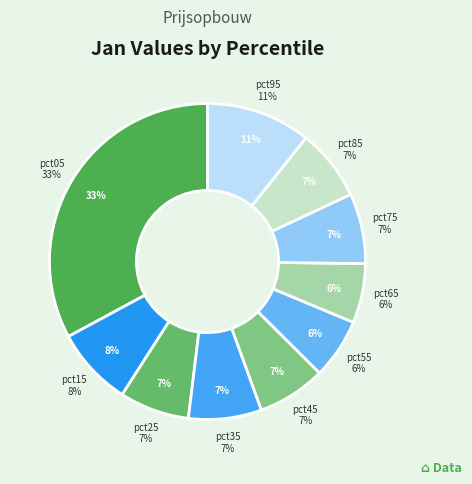

Combined, what portion of the pie is pct75 and pct65?

13.3%